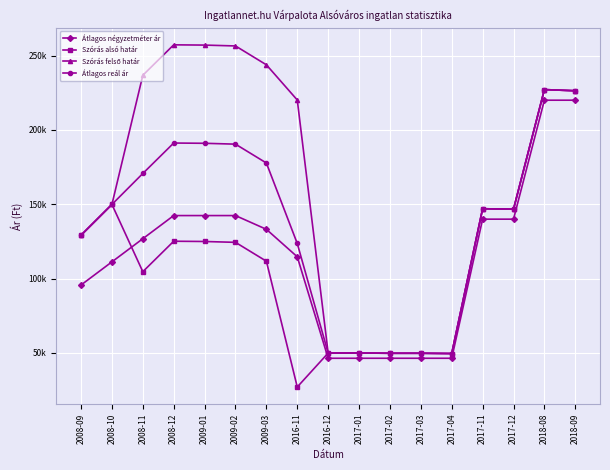

At which category does Szórás alsó határ reach its first local peak?

2008-10